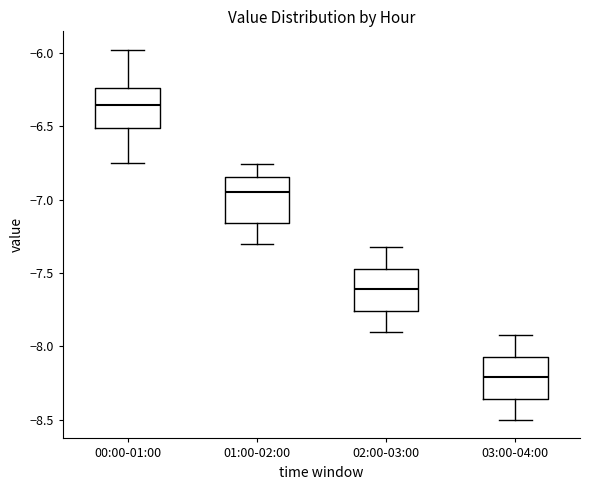

Which box has the highest median line?

00:00-01:00